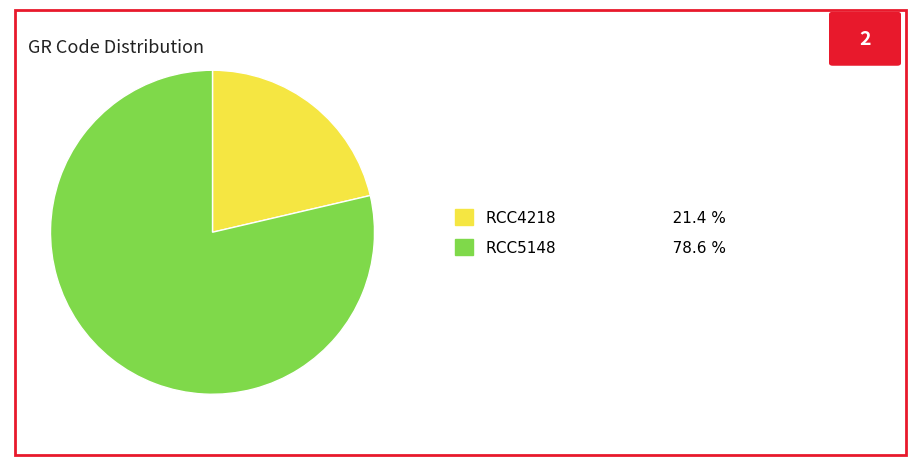

Is the sum of RCC5148 and RCC4218 greater than half?

Yes